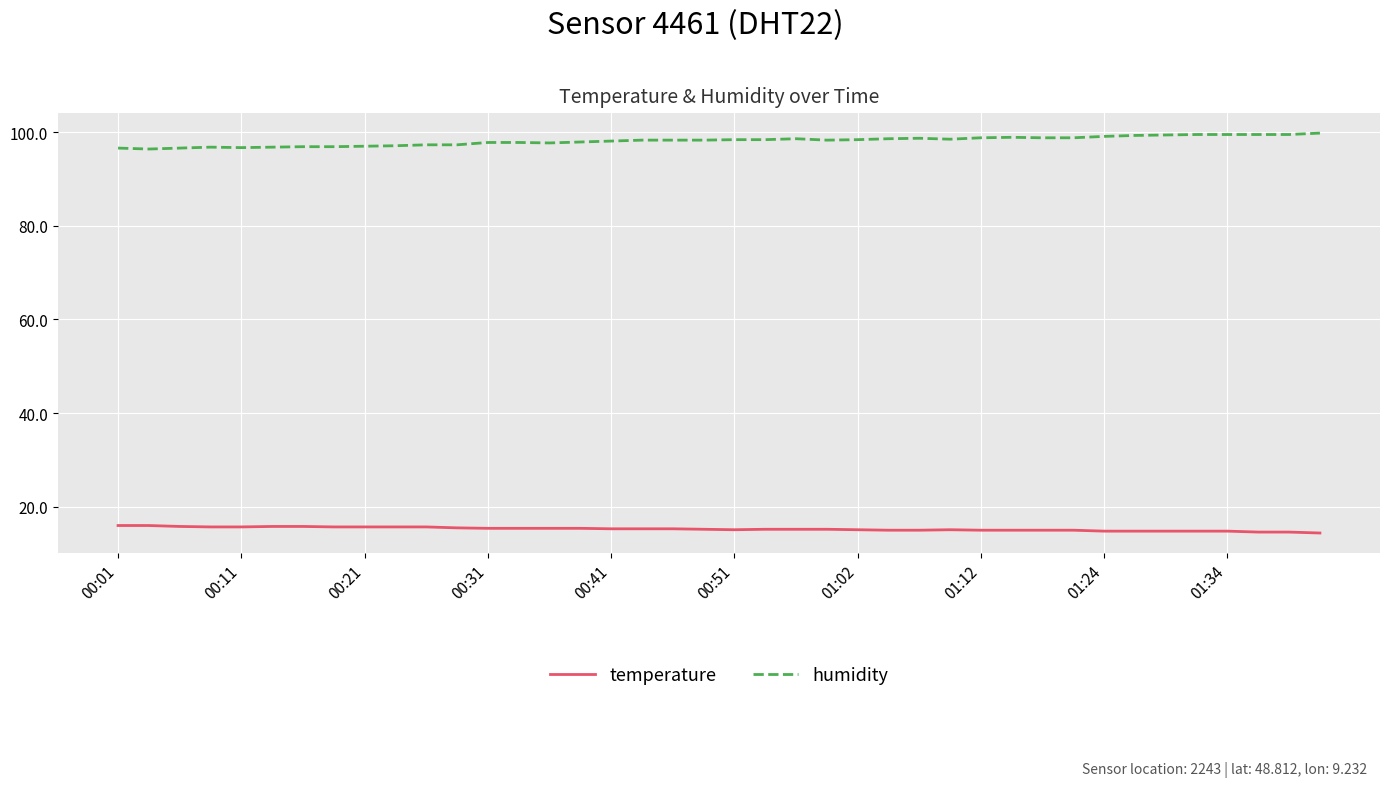

True or false: temperature and humidity cross at least once.

False